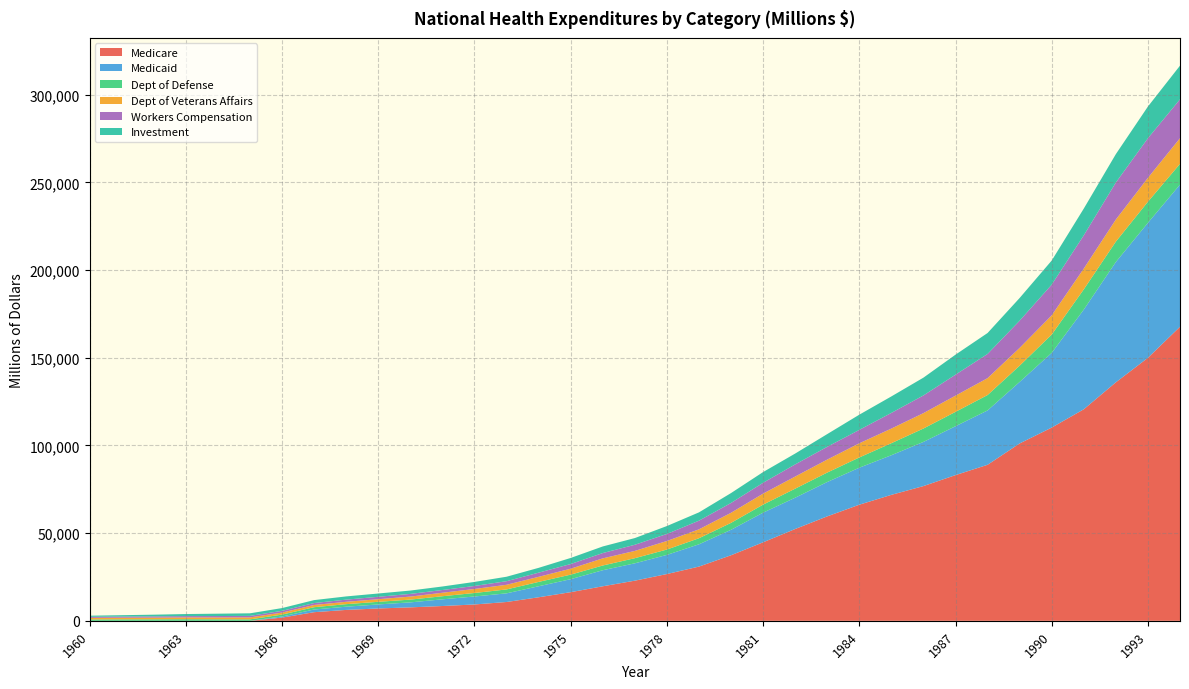

Reading left to right, extract all data points from this chart.

Medicare: 1960=0	1961=0	1962=0	1963=0	1964=0	1965=0	1966=1842	1967=4924	1968=6218	1969=7045	1970=7672	1971=8443	1972=9325	1973=10730	1974=13428	1975=16336	1976=19694	1977=22891	1978=26668	1979=30922	1980=37387	1981=44769	1982=52351	1983=59559	1984=66207	1985=71829	1986=76829	1987=83081	1988=88965	1989=101137	1990=110182	1991=120617	1992=135996	1993=149965	1994=167670
Medicaid: 1960=0	1961=0	1962=0	1963=0	1964=0	1965=0	1966=632	1967=1525	1968=1835	1969=2298	1970=2842	1971=3810	1972=4547	1973=4933	1974=6277	1975=7409	1976=9153	1977=9896	1978=10919	1979=12705	1980=14521	1981=16902	1982=17843	1983=19587	1984=21096	1985=22594	1986=25187	1987=27868	1988=30995	1989=35077	1990=42607	1991=56847	1992=68602	1993=76961	1994=81052
Dept of Defense: 1960=788	1961=836	1962=860	1963=925	1964=861	1965=831	1966=1078	1967=1324	1968=1445	1969=1499	1970=1582	1971=1766	1972=1997	1973=2235	1974=2475	1975=2590	1976=2695	1977=2922	1978=3067	1979=3457	1980=3949	1981=4588	1982=5158	1983=5393	1984=5842	1985=6864	1986=7634	1987=8202	1988=8778	1989=9272	1990=10446	1991=11536	1992=11621	1993=12025	1994=11833
Dept of Veterans Affairs: 1960=897	1961=933	1962=961	1963=1015	1964=1058	1965=1119	1966=1153	1967=1268	1968=1344	1969=1484	1970=1719	1971=1983	1972=2291	1973=2646	1974=2900	1975=3381	1976=4066	1977=4146	1978=4859	1979=5073	1980=5740	1981=6261	1982=6905	1983=7396	1984=8070	1985=8332	1986=8775	1987=9236	1988=9629	1989=10134	1990=10939	1991=11852	1992=12594	1993=13621	1994=14612
Workers Compensation: 1960=615	1961=644	1962=705	1963=742	1964=807	1965=870	1966=991	1967=1100	1968=1244	1969=1372	1970=1532	1971=1570	1972=1715	1973=2051	1974=2382	1975=2669	1976=3031	1977=3506	1978=4026	1979=4945	1980=5606	1981=6189	1982=6929	1983=7285	1984=7661	1985=8937	1986=10083	1987=11958	1988=13816	1989=15519	1990=17530	1991=18958	1992=21100	1993=22607	1994=22189
Investment: 1960=623	1961=801	1962=975	1963=1186	1964=1341	1965=1461	1966=1572	1967=1673	1968=1829	1969=1879	1970=1908	1971=2008	1972=2300	1973=2543	1974=2741	1975=3462	1976=3762	1977=3825	1978=4505	1979=4737	1980=5639	1981=6105	1982=6182	1983=7257	1984=8660	1985=9392	1986=10147	1987=11408	1988=11927	1989=12943	1990=13728	1991=15249	1992=16193	1993=18060	1994=19186